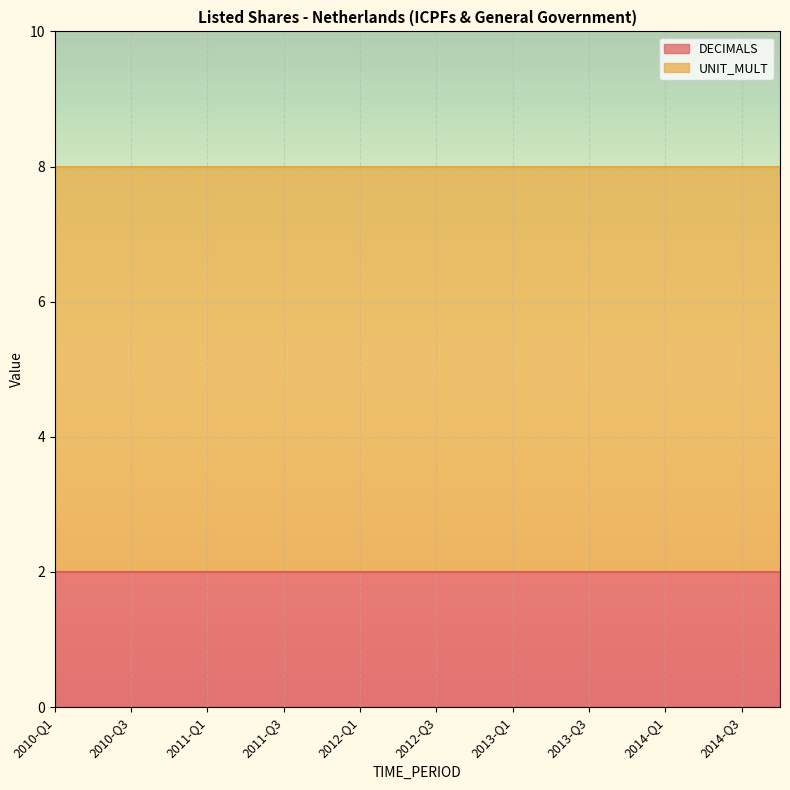

What is the label of the 7th point from the left?

2011-Q3